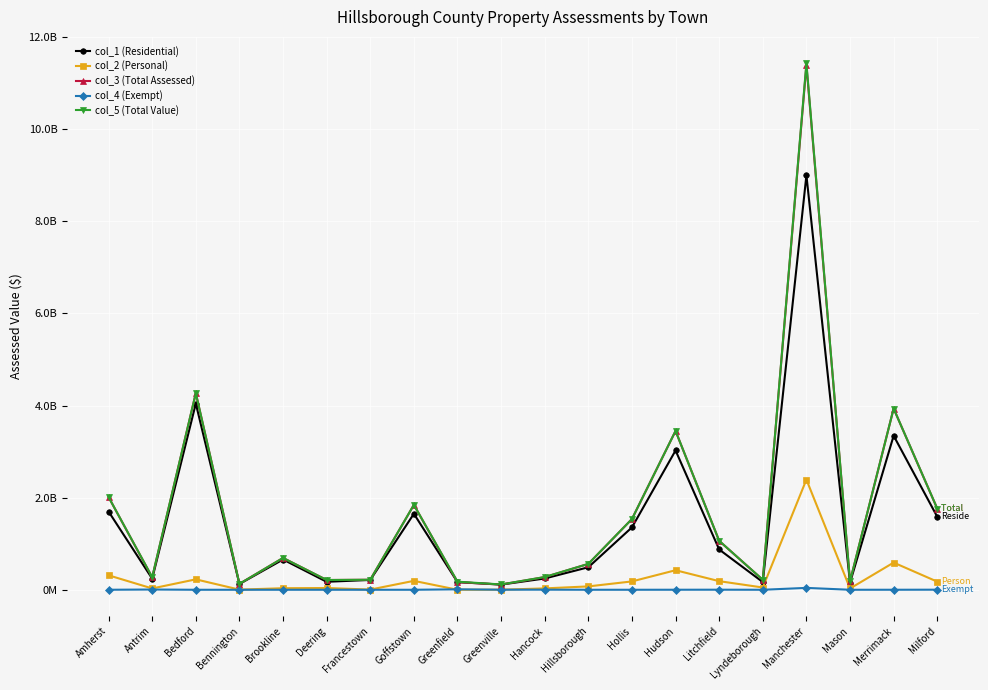

At which label is col_5 (Total Value) closest to 5773264277?

Bedford